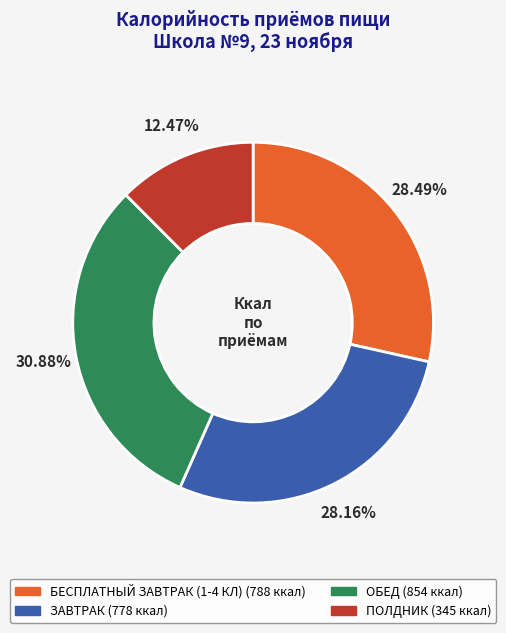

Which slice is the smallest?

ПОЛДНИК